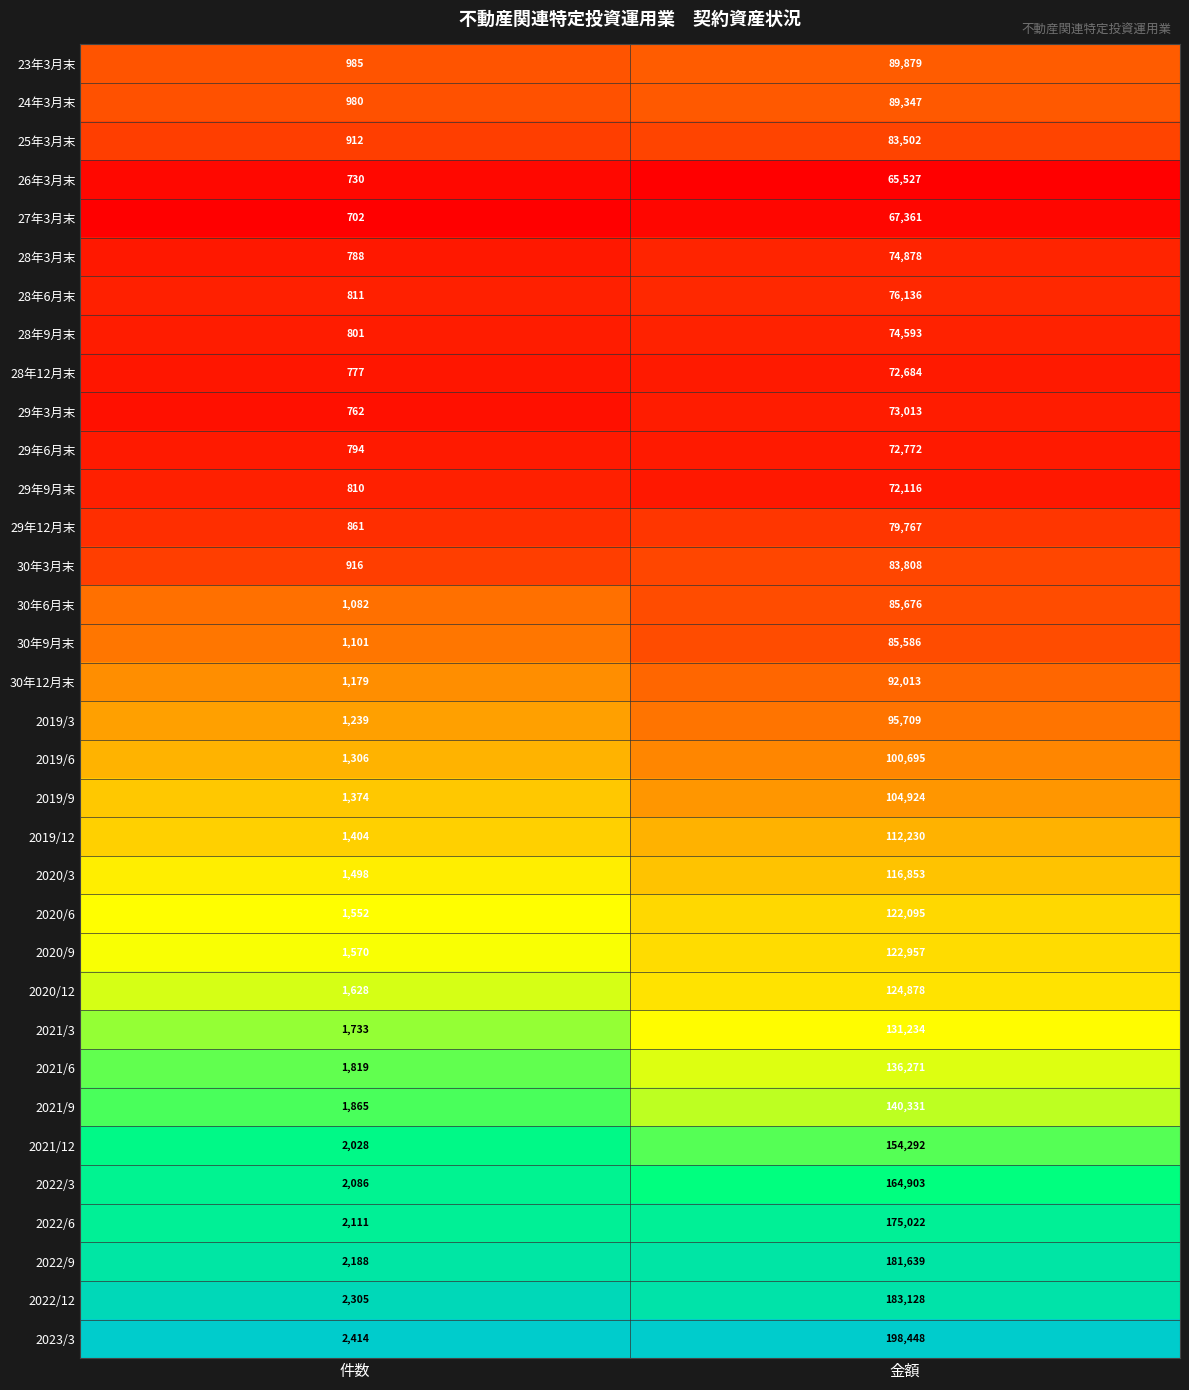

What is the total value across all series at 件数?

45111